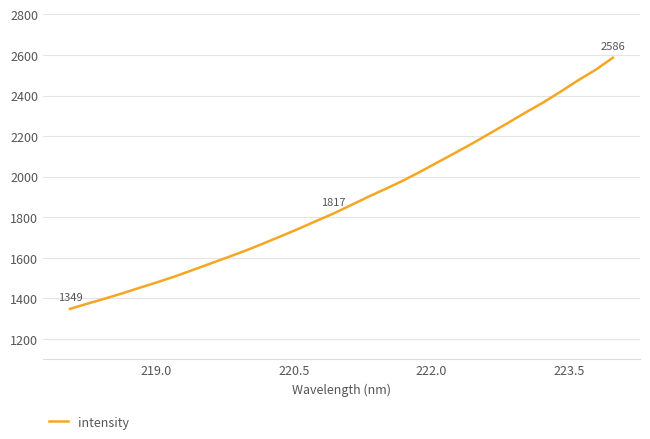

What is the smallest value displayed?

1348.6